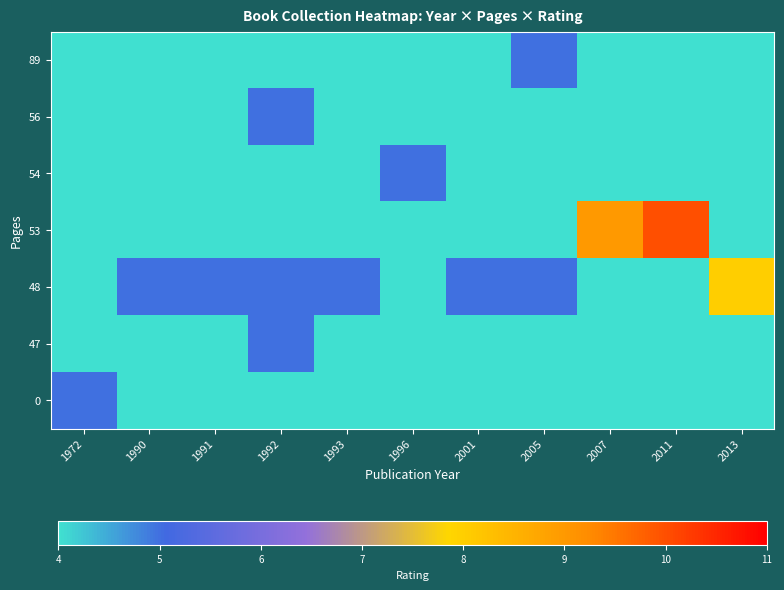

Reading left to right, transcribe all the data shown in this chart.

89: 1972=4	1990=4	1991=4	1992=4	1993=4	1996=4	2001=4	2005=5	2007=4	2011=4	2013=4
56: 1972=4	1990=4	1991=4	1992=5	1993=4	1996=4	2001=4	2005=4	2007=4	2011=4	2013=4
54: 1972=4	1990=4	1991=4	1992=4	1993=4	1996=5	2001=4	2005=4	2007=4	2011=4	2013=4
53: 1972=4	1990=4	1991=4	1992=4	1993=4	1996=4	2001=4	2005=4	2007=9	2011=10	2013=4
48: 1972=4	1990=5	1991=5	1992=5	1993=5	1996=4	2001=5	2005=5	2007=4	2011=4	2013=8
47: 1972=4	1990=4	1991=4	1992=5	1993=4	1996=4	2001=4	2005=4	2007=4	2011=4	2013=4
0: 1972=5	1990=4	1991=4	1992=4	1993=4	1996=4	2001=4	2005=4	2007=4	2011=4	2013=4